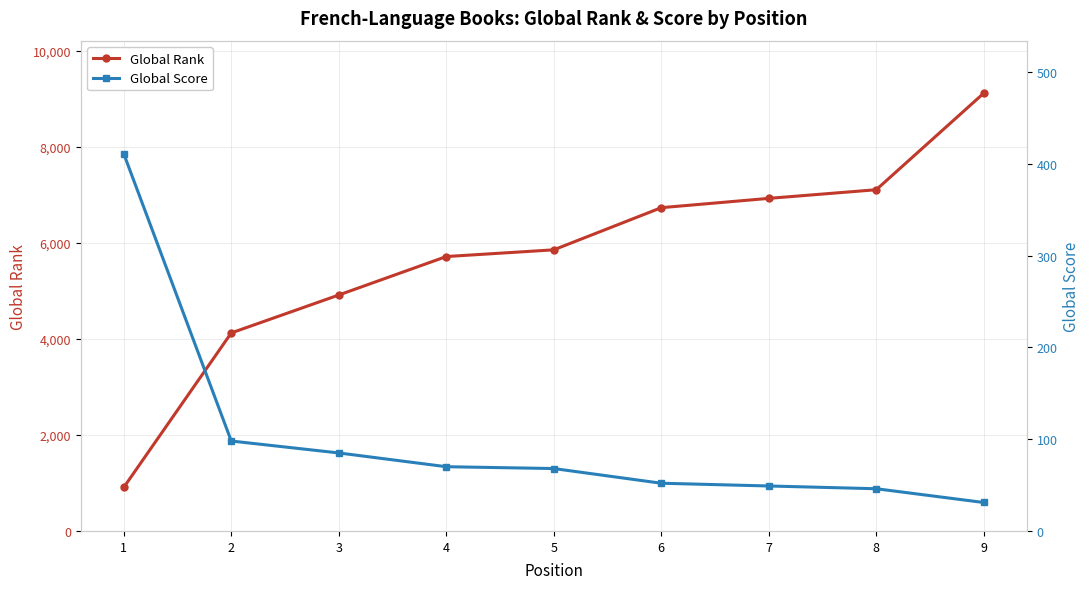

Which has a higher value, 4 or 6?

6